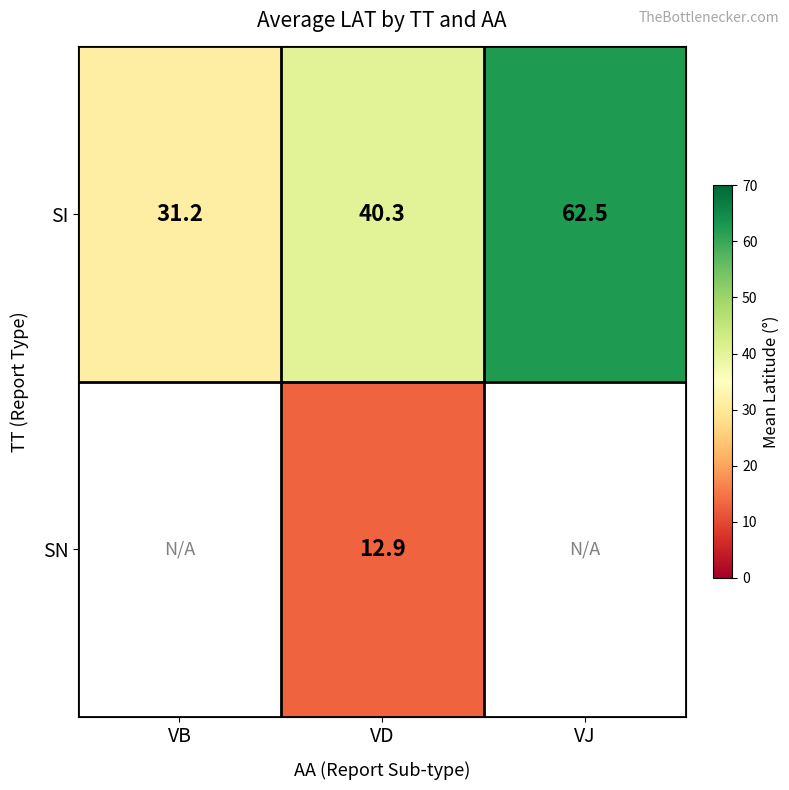

At which category is the sum across all series the highest?

VD